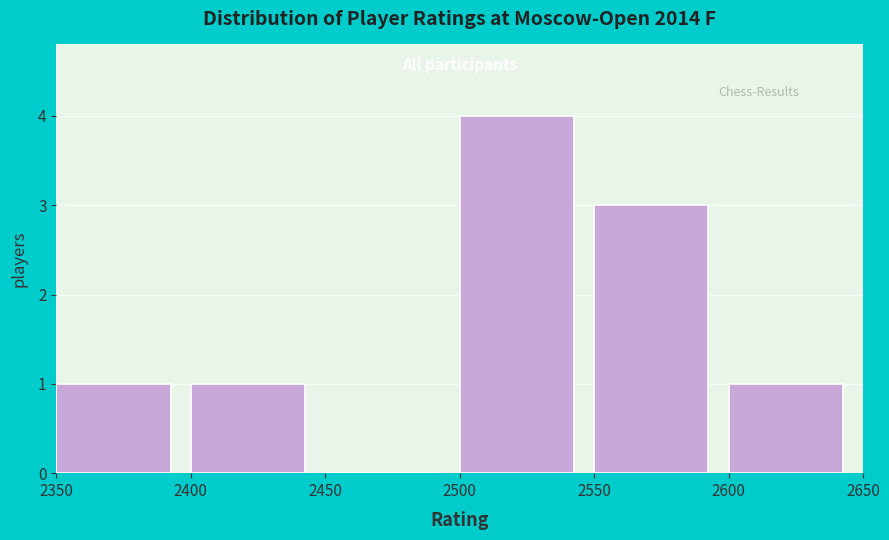

Reading left to right, transcribe this chart: for each bar, give the range it covers on the x-axis and its height. The values are not printed on the chart, so give them approximately, as read against the axis.

2350 to 2400: 1
2400 to 2450: 1
2450 to 2500: 0
2500 to 2550: 4
2550 to 2600: 3
2600 to 2650: 1